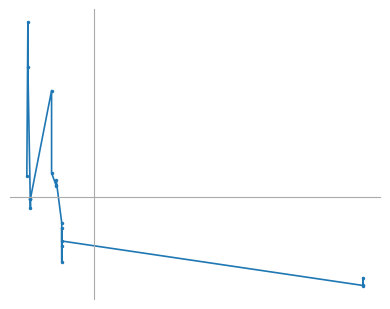

What is the greatest value displayed?

838